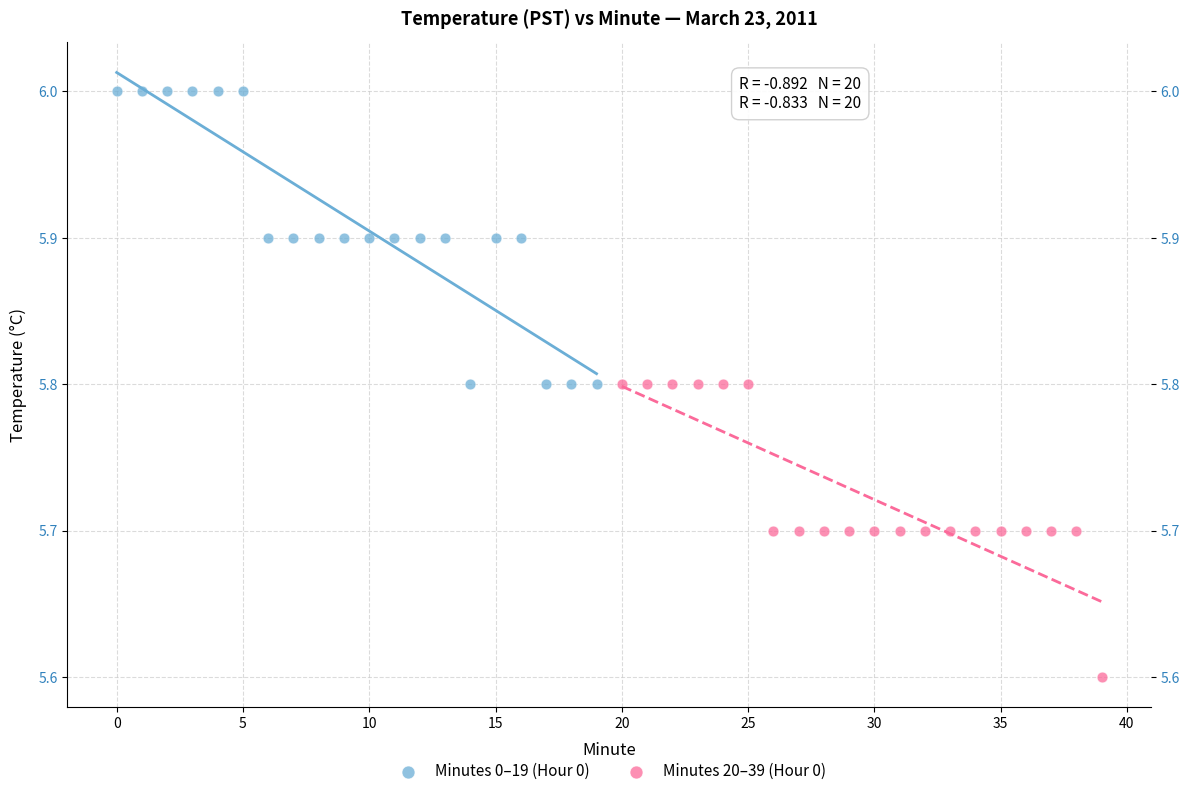

Which series contains the lowest Y value?

Minutes 20–39 (Hour 0)